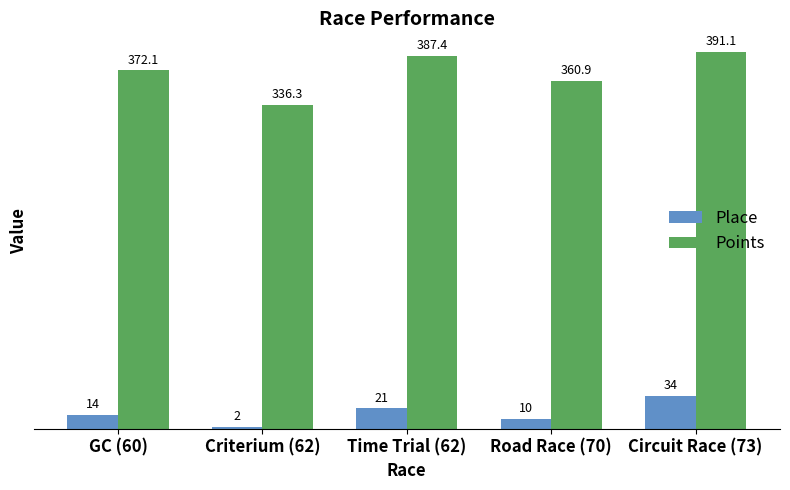

At which category is the sum across all series the highest?

Circuit Race (73)